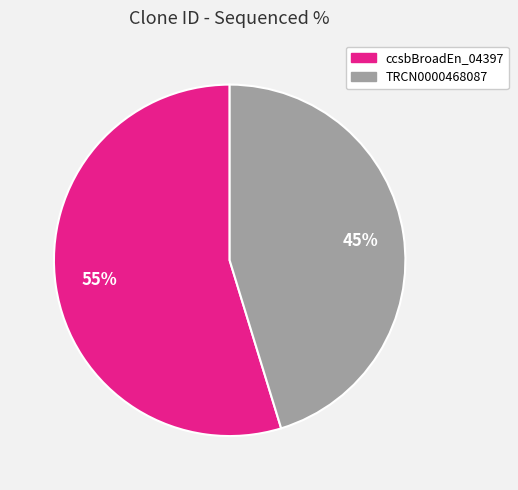

Is there a majority slice in this chart?

Yes